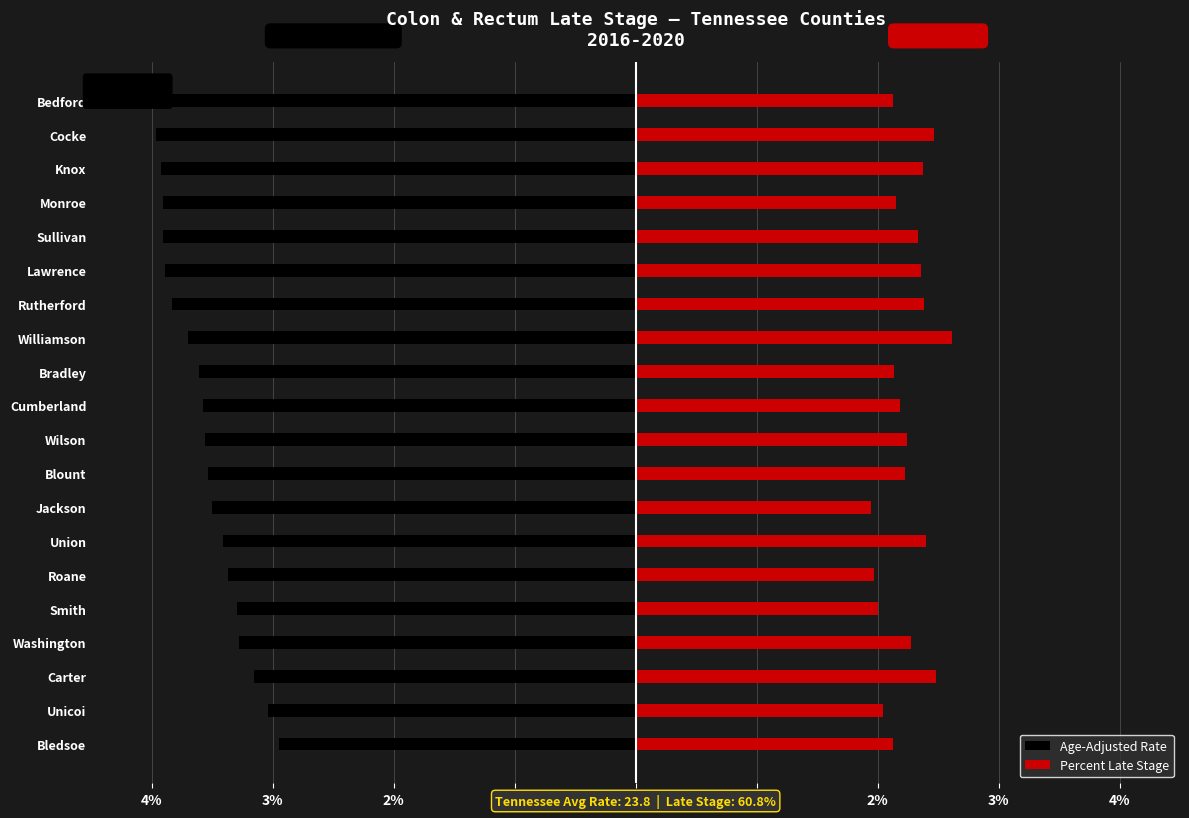

What are all the series names shown in the legend?

Age-Adjusted Rate, Percent Late Stage